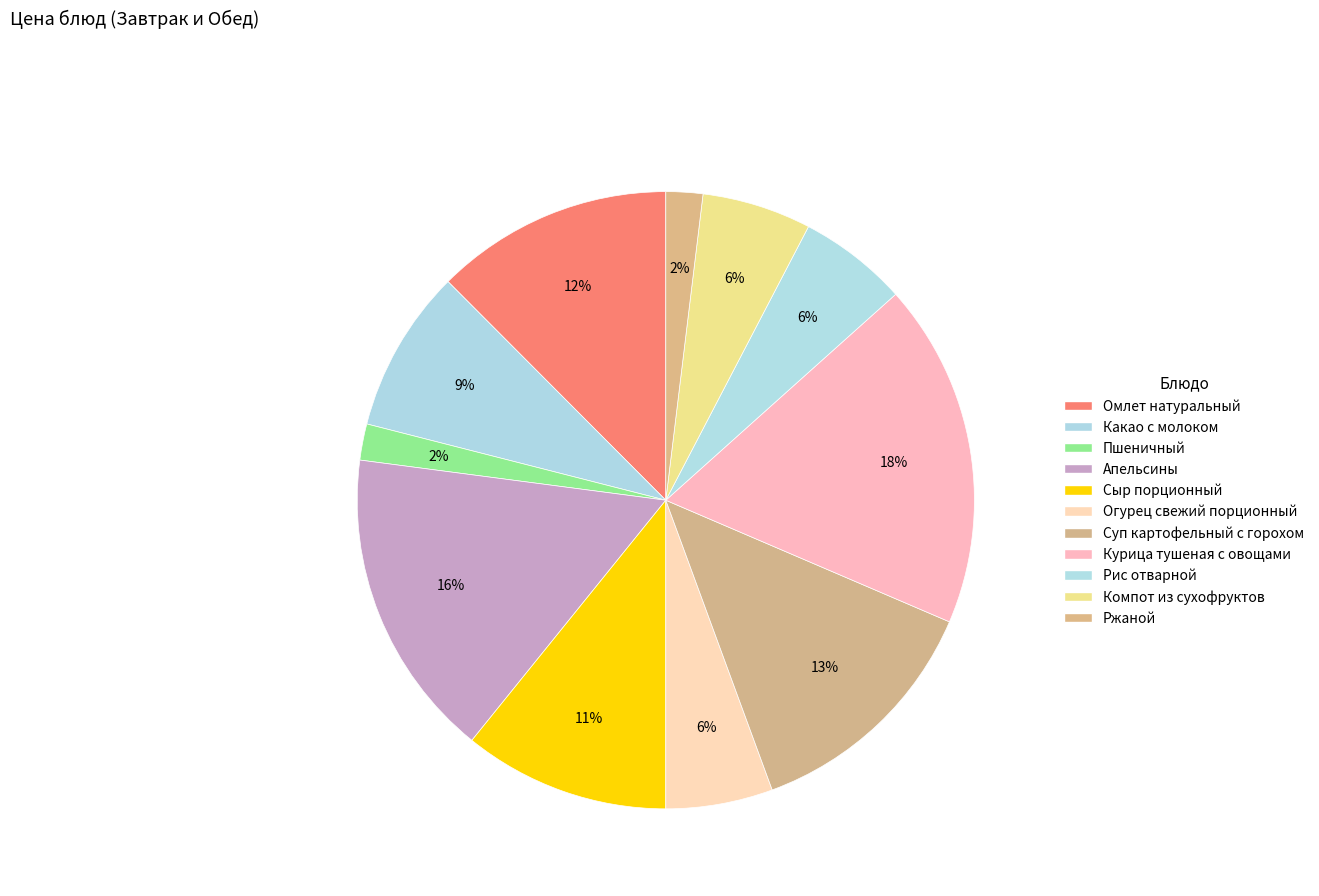

How many slices are in this pie chart?

11